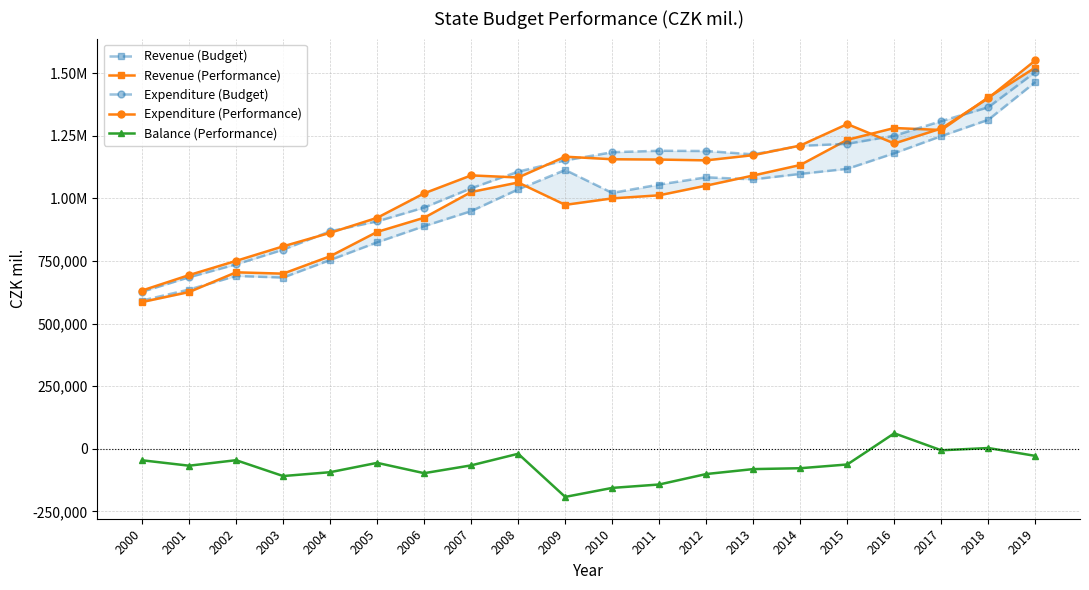

How many interior local peaks does the Expenditure (Performance) series have?

3